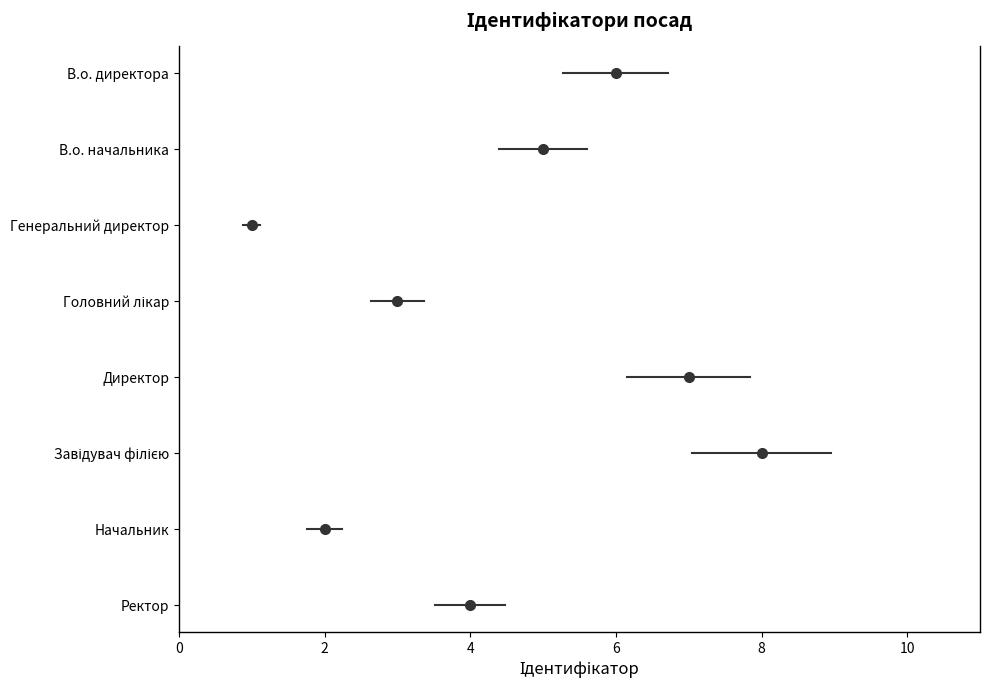

How many interior local peaks (higher than both neighbors) does the data have?

1